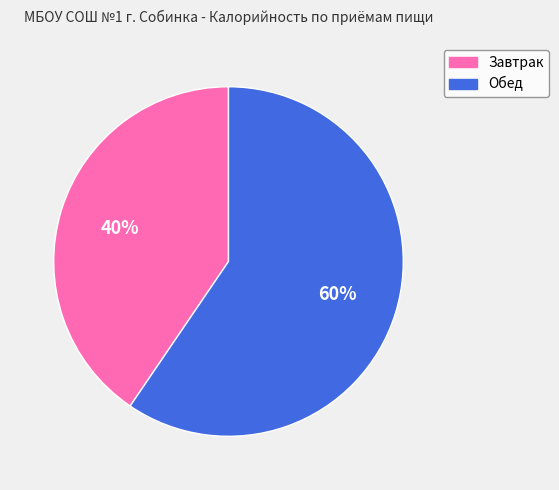

What percentage is the Обед slice, to the nearest percent?

60%